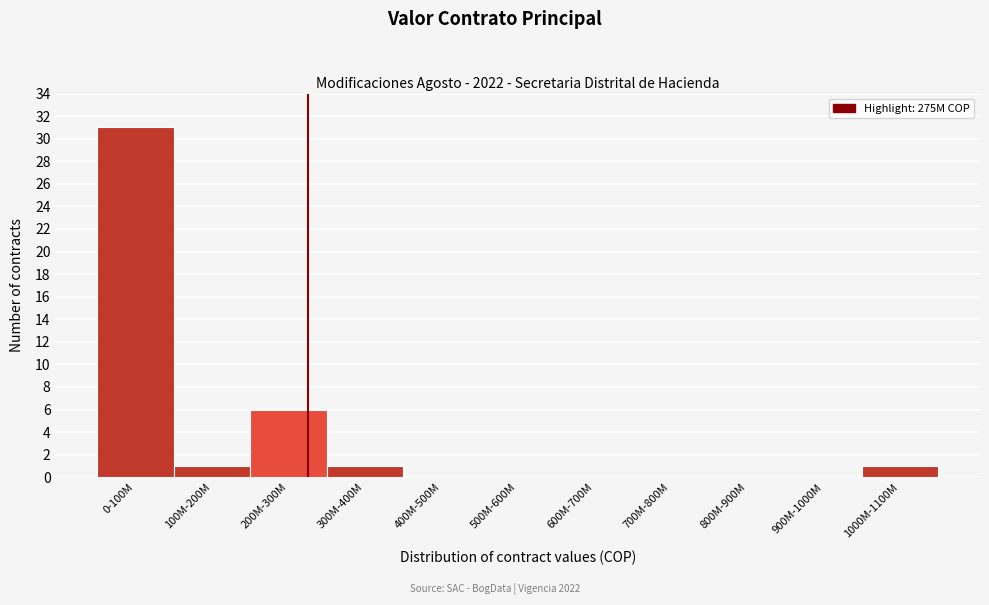

Reading left to right, what are all the values shown in this chart?

0-100M=31	100M-200M=1	200M-300M=6	300M-400M=1	400M-500M=0	500M-600M=0	600M-700M=0	700M-800M=0	800M-900M=0	900M-1000M=0	1000M-1100M=1